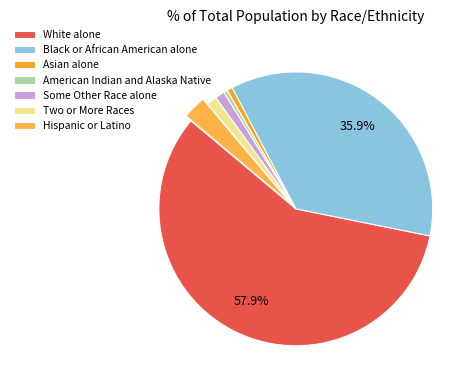

Is the sum of American Indian and Alaska Native and Some Other Race alone greater than half?

No